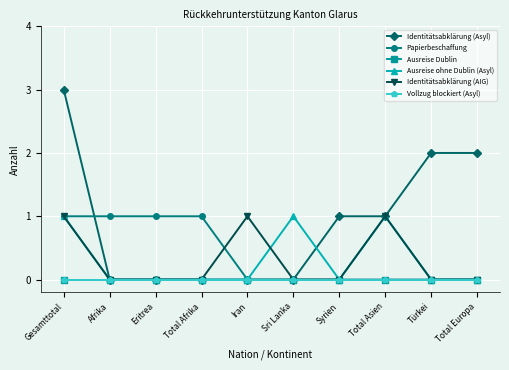

How many lines are shown in the chart?

6